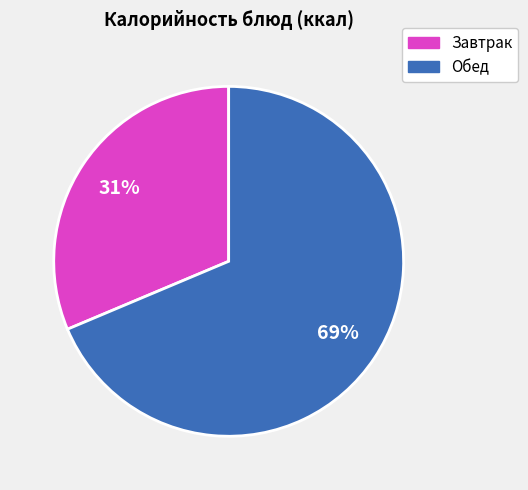

Is there any slice that represents more than half of the pie?

Yes